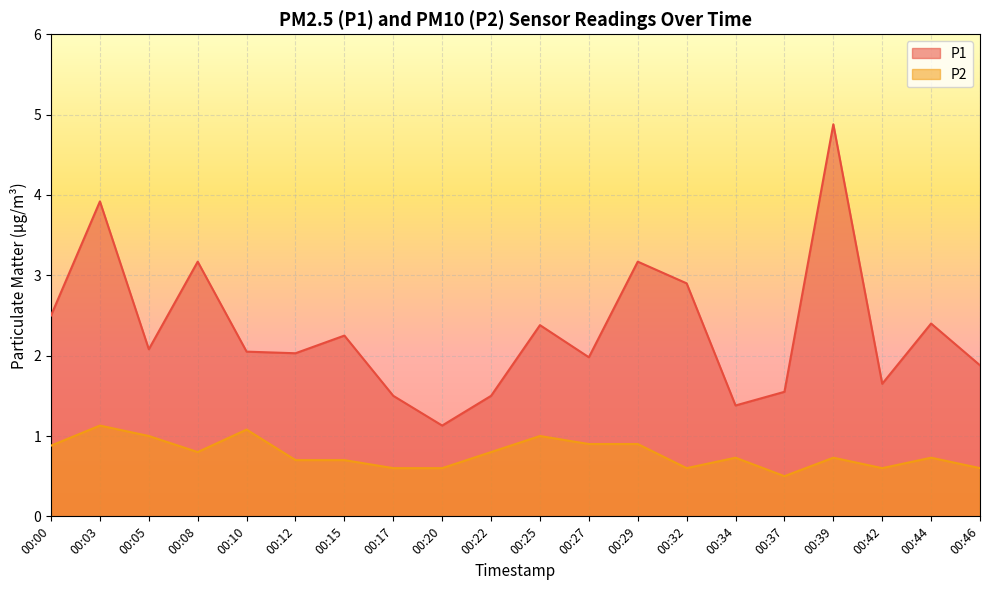

Which series has the widest spread of values?

P1